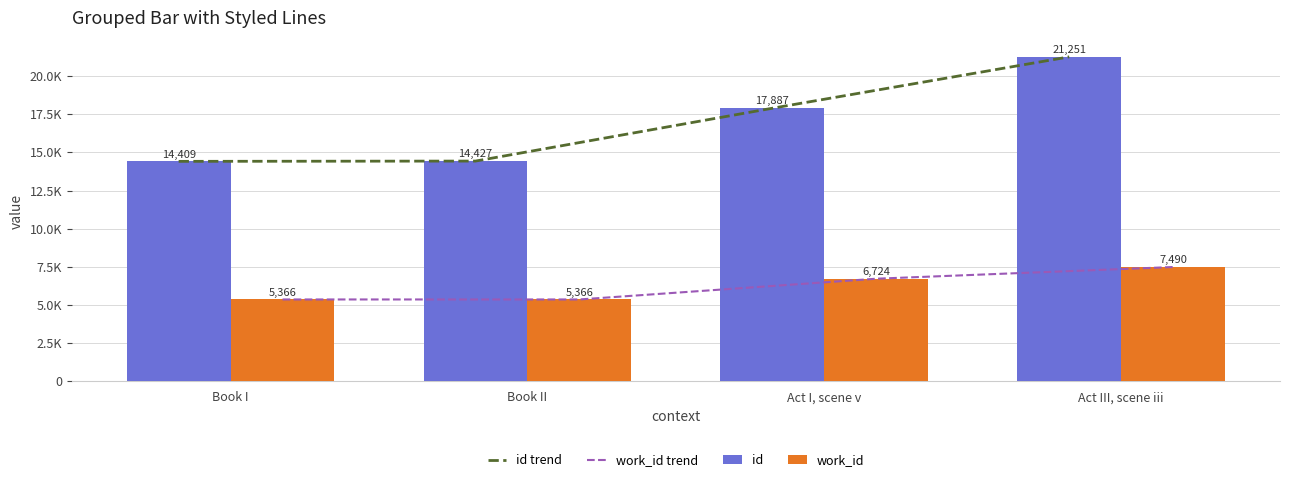

List the labels in order of work_id value, largest first.

Act III, scene iii, Act I, scene v, Book I, Book II